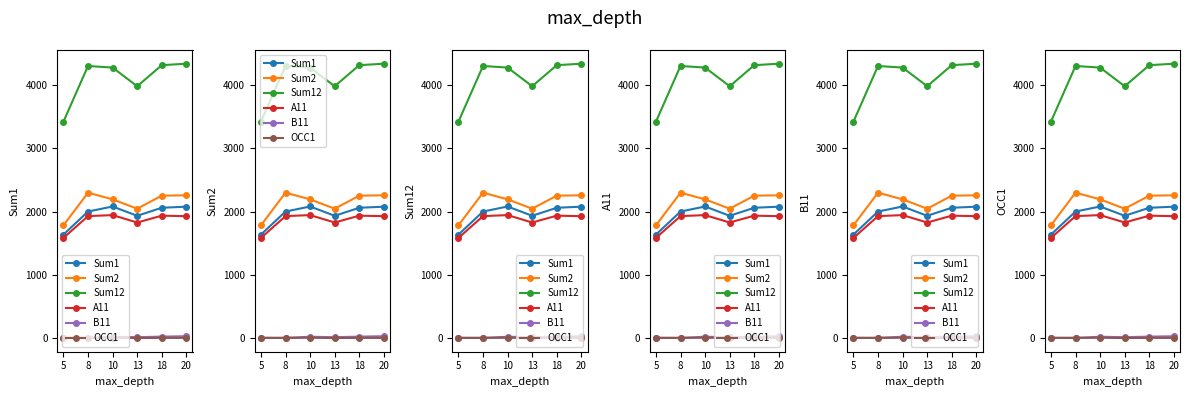

Reading right to left, extract all data points from this chart.

Sum1: 20=2079	18=2062	13=1935	10=2082	8=2002	5=1638
Sum2: 20=2259	18=2253	13=2047	10=2195	8=2300	5=1784
Sum12: 20=4338	18=4315	13=3982	10=4277	8=4302	5=3422
A11: 20=1929	18=1937	13=1829	10=1946	8=1930	5=1585
B11: 20=32	18=26	13=17	10=24	8=6	5=6
OCC1: 20=6	18=6	13=4	10=8	8=6	5=7